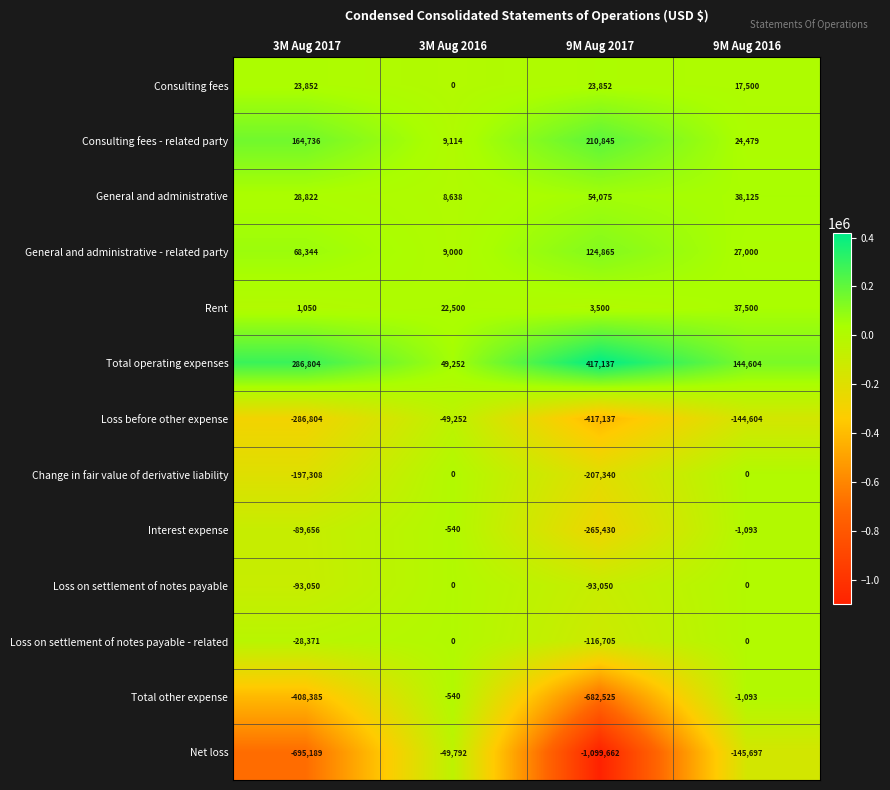

At 3M Aug 2017, list the series in order from smallest to largest.

Net loss, Total other expense, Loss before other expense, Change in fair value of derivative liability, Loss on settlement of notes payable, Interest expense, Loss on settlement of notes payable - related, Rent, Consulting fees, General and administrative, General and administrative - related party, Consulting fees - related party, Total operating expenses